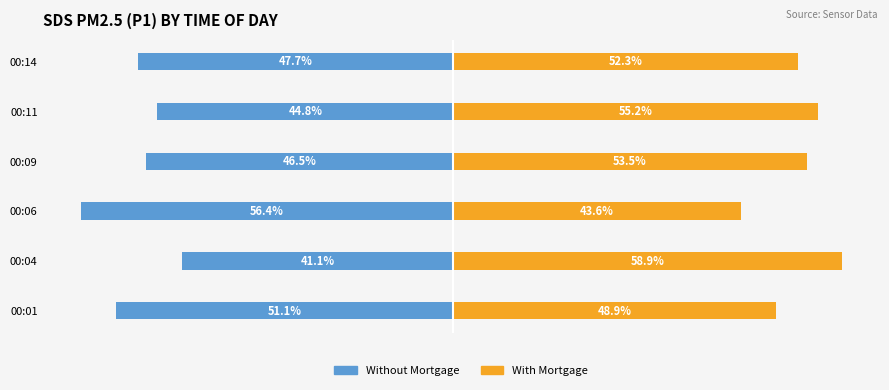

Reading left to right, transcribe all the data shown in this chart.

Without Mortgage: -51.1	-41.1	-56.4	-46.5	-44.8	-47.7
With Mortgage: 48.9	58.9	43.6	53.5	55.2	52.3